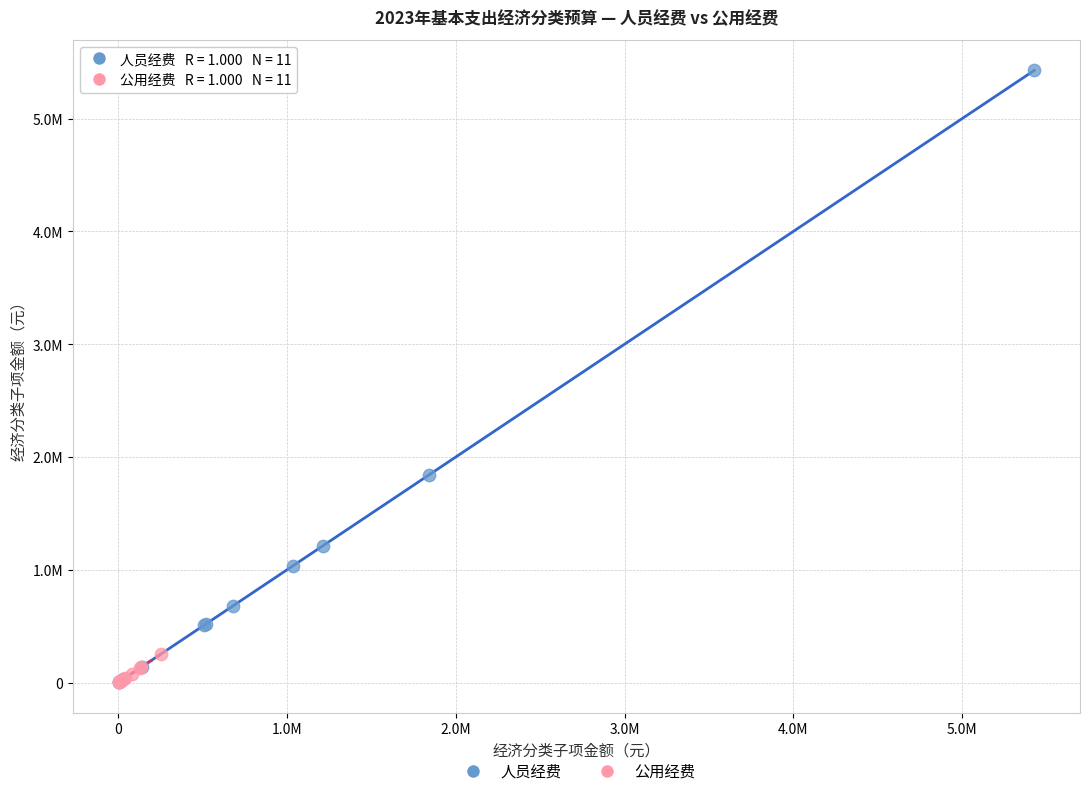

What are all the series names shown in the legend?

人员经费, 公用经费